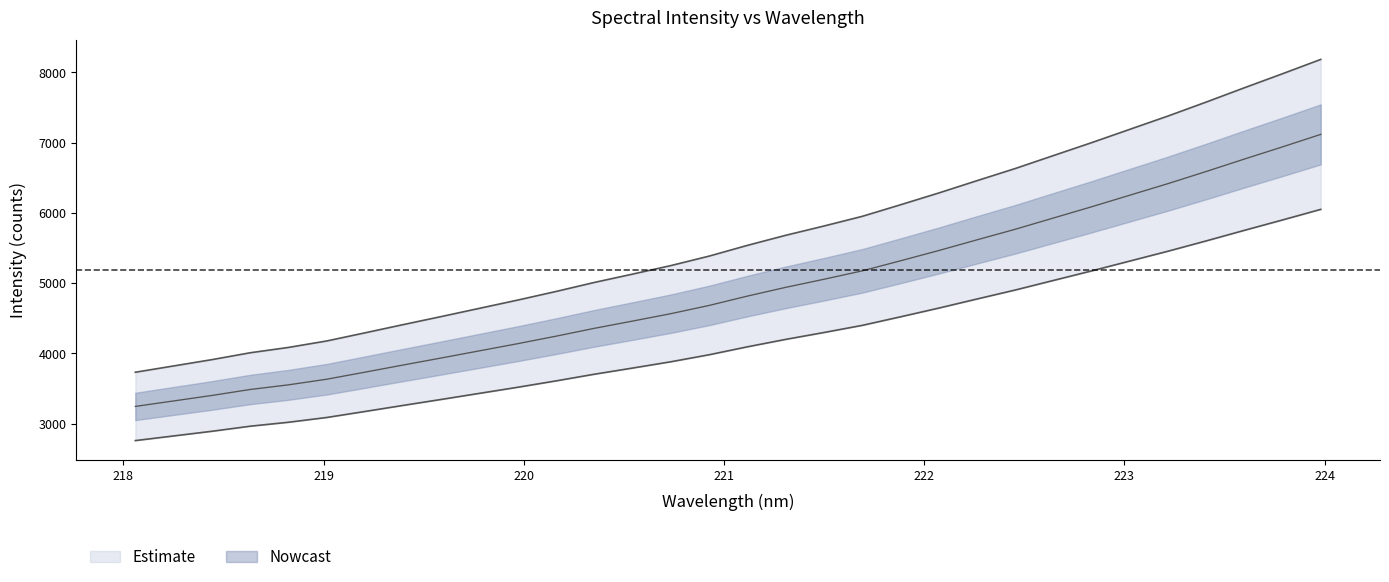

Rank the categories by value from lowest to highest.

218.0596, 218.2508, 218.442, 218.6332, 218.8244, 219.0156, 219.2067, 219.3979, 219.589, 219.7801, 219.9712, 220.1623, 220.3533, 220.5444, 220.7354, 220.9264, 221.1174, 221.3083, 221.4993, 221.6902, 221.8812, 222.0721, 222.263, 222.4538, 222.6447, 222.8355, 223.0264, 223.2172, 223.408, 223.5987, 223.7895, 223.9802